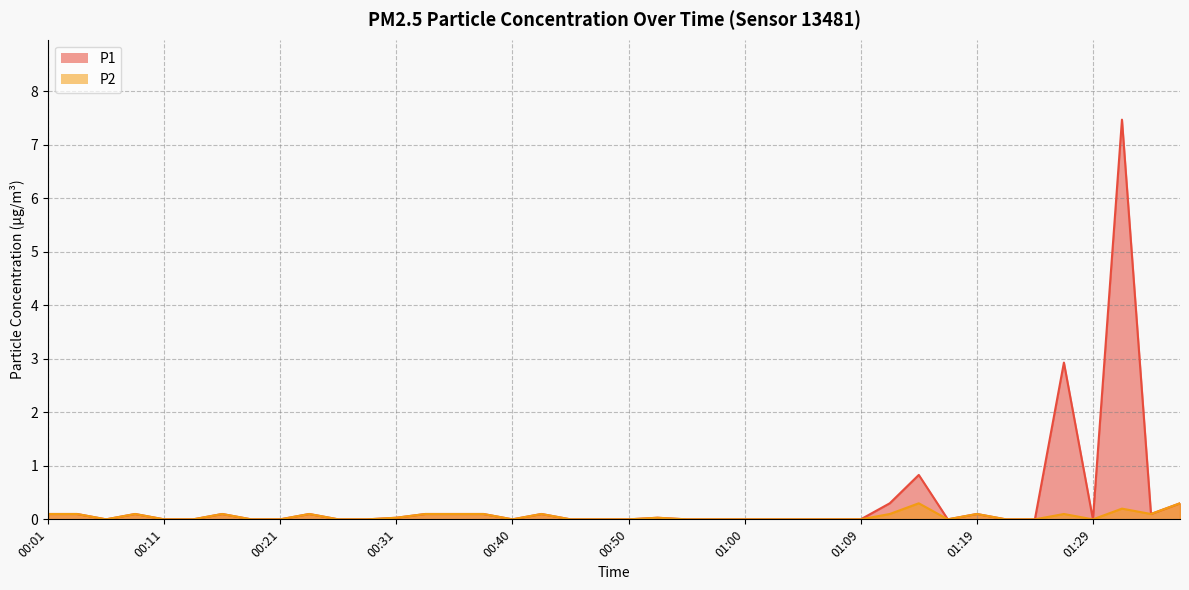

At 01:19, list the series in order from smallest to largest.

P1, P2